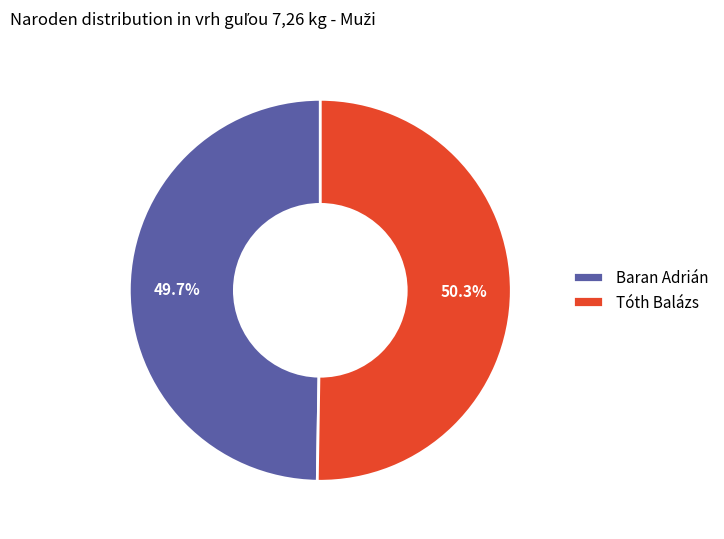

Which slice is the smallest?

Baran Adrián